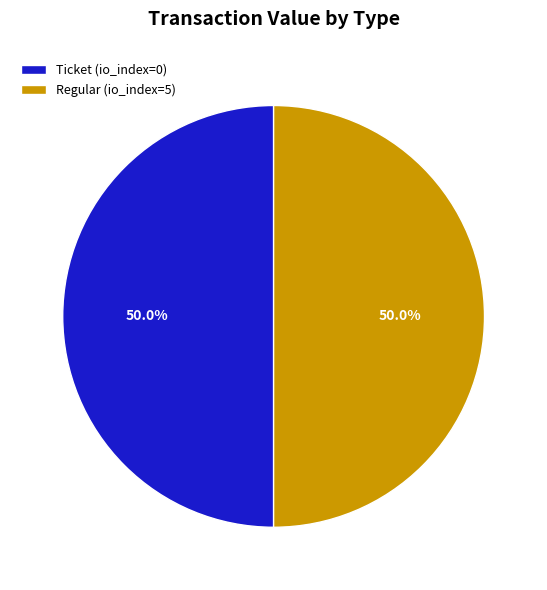

What is the ratio of the value at Ticket (io_index=0) to the value at Regular (io_index=5)?

1.0